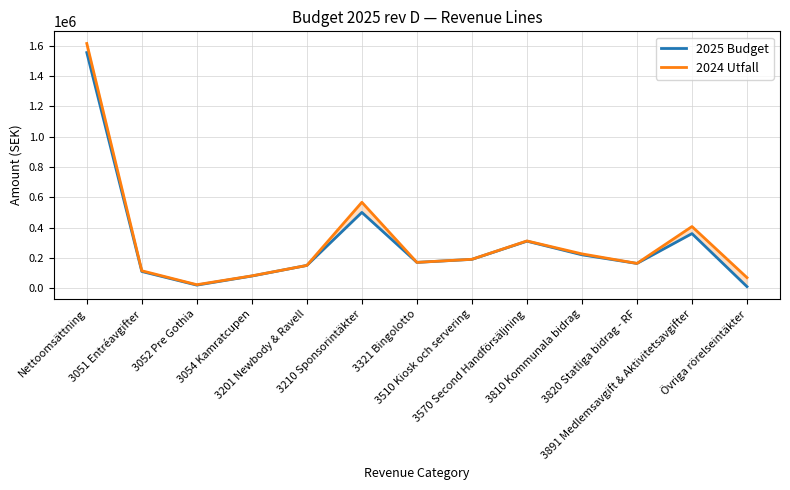

What is the value of the 2025 Budget point at the 2nd from the left?

110000